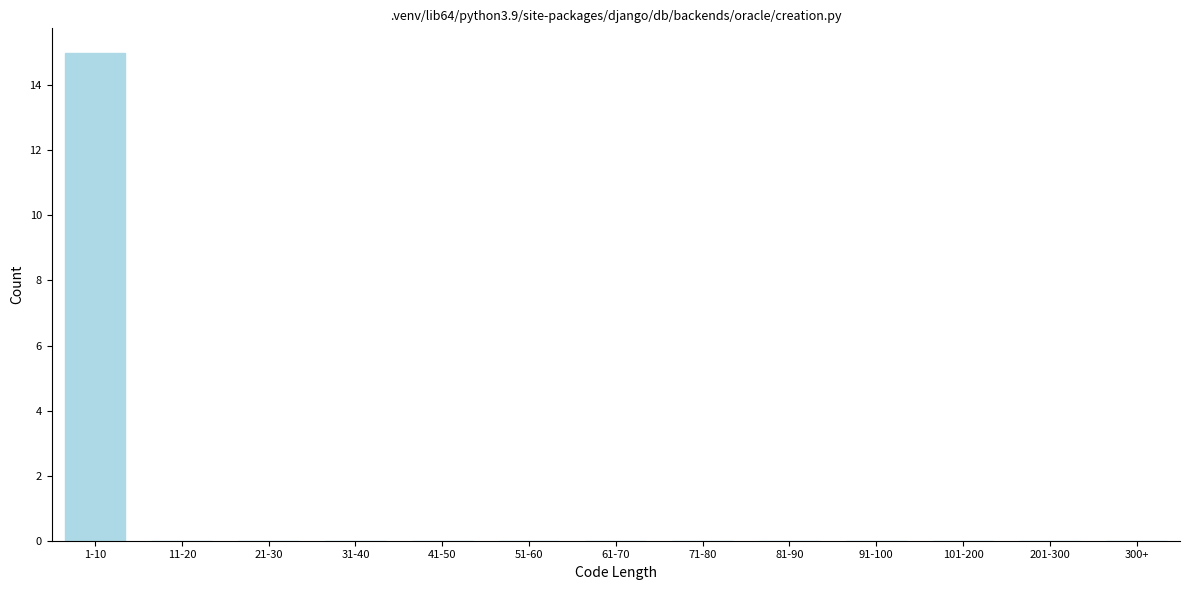

True or false: the data shows 0 at 81-90.

True